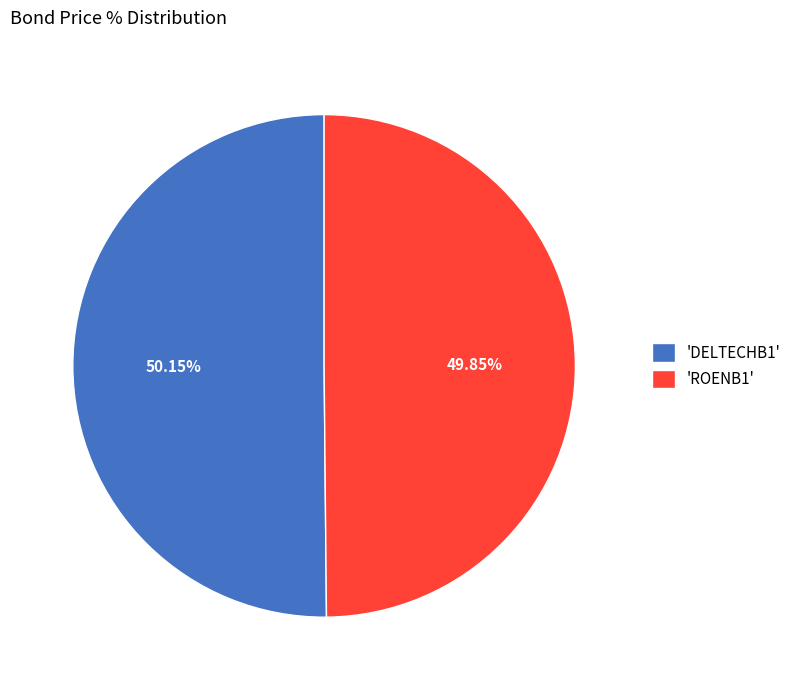

Is the sum of 'ROENB1' and 'DELTECHB1' greater than half?

Yes